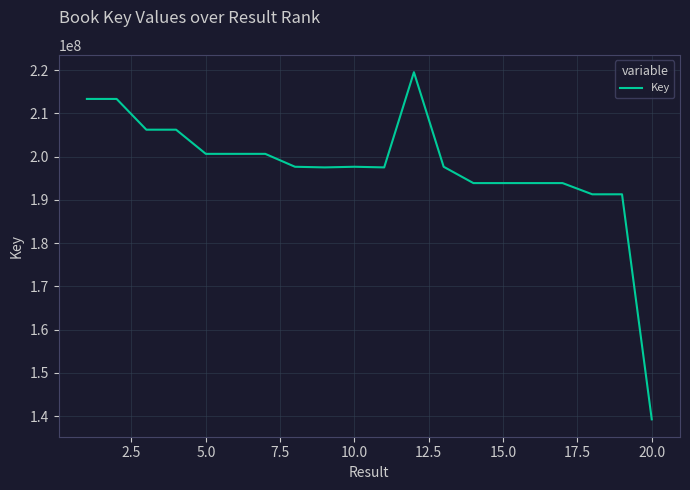

What is the greatest value displayed?

219547372